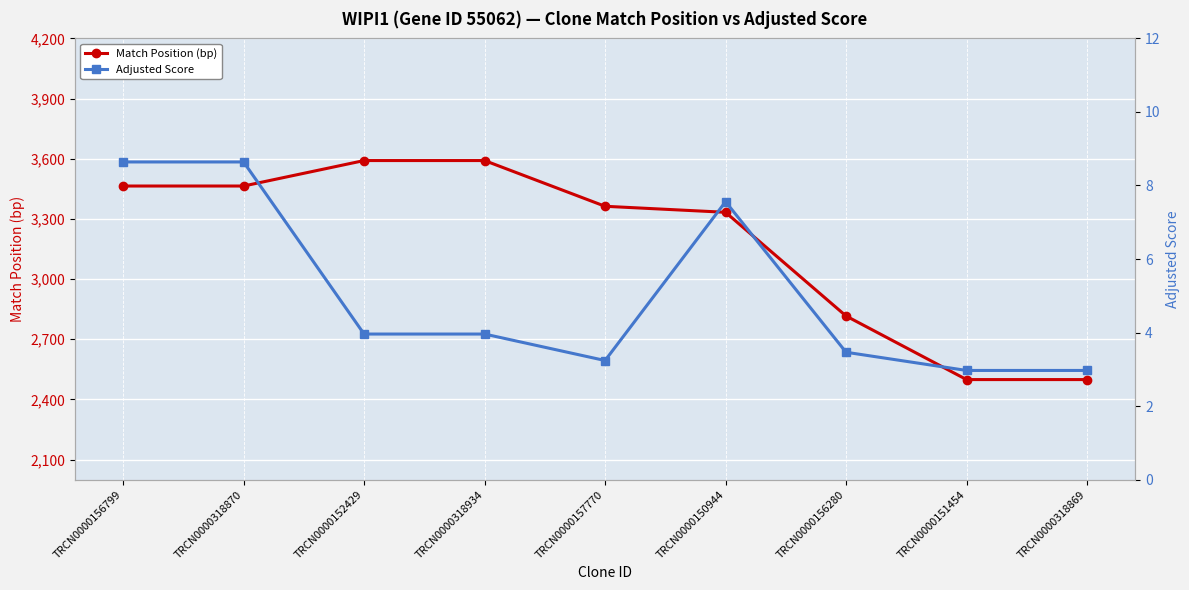

What is the value of the Adjusted Score point at the 1st from the left?

8.6